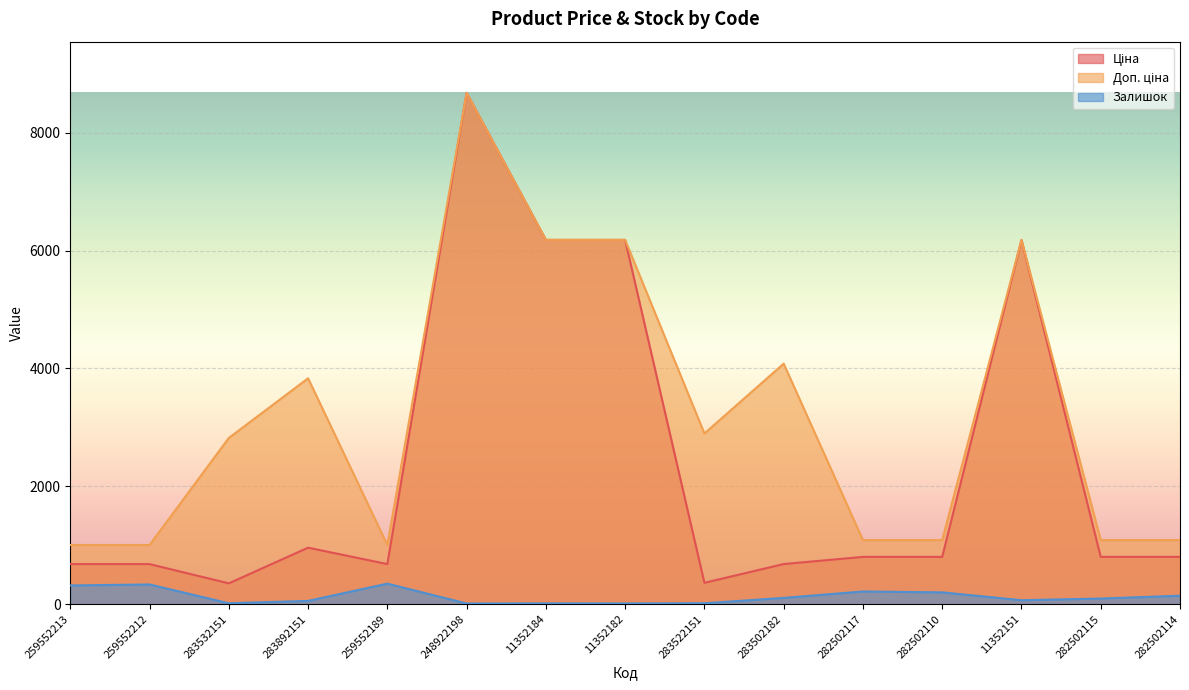

True or false: Доп. ціна and Залишок intersect in this chart.

False